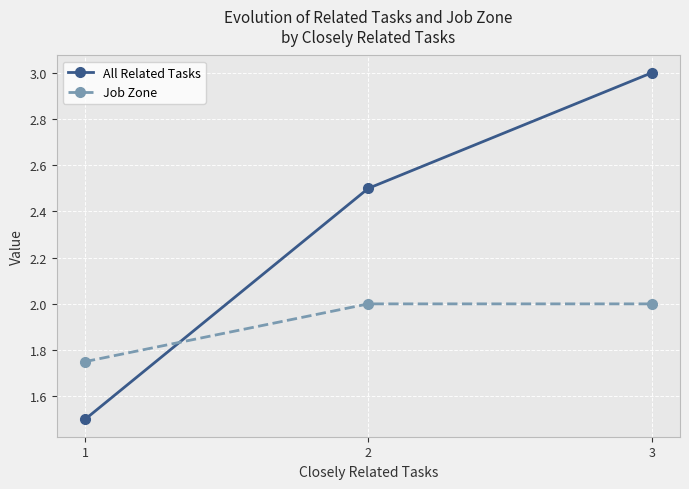

Is it true that Job Zone equals 2.0 at 3?

True